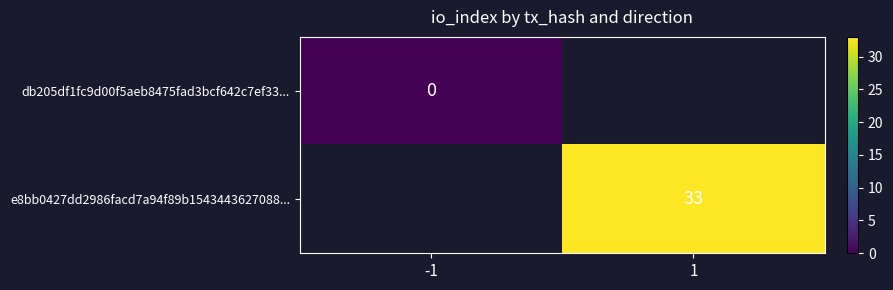

Is the value of db205df1fc9d00f5aeb8475fad3bcf642c7ef33... at -1 greater than the value of e8bb0427dd2986facd7a94f89b1543443627088... at 1?

No